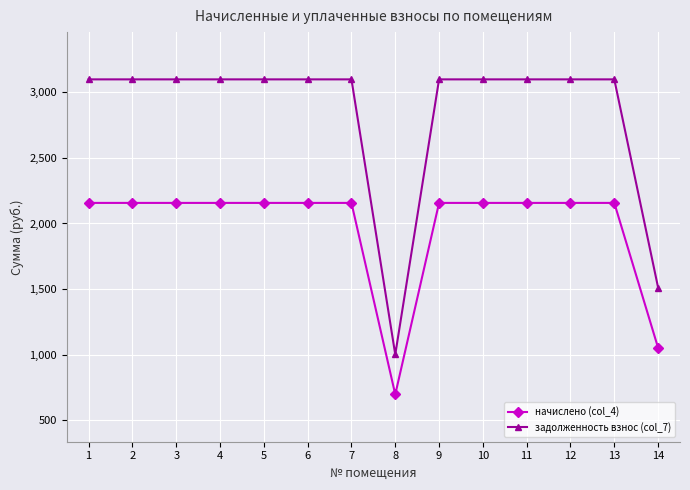

Which series has the widest spread of values?

задолженность взнос (col_7)